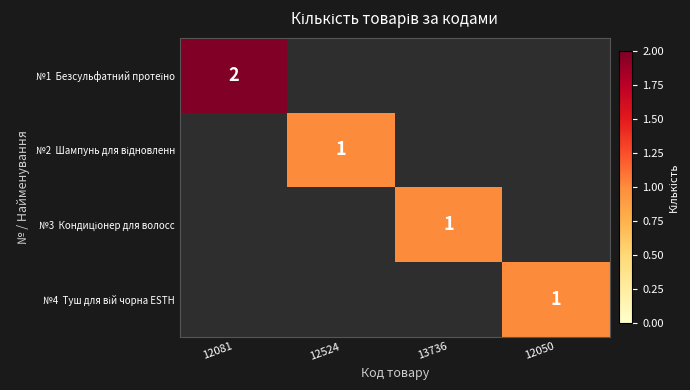

At how many categories does at least one series exceed 1?

1